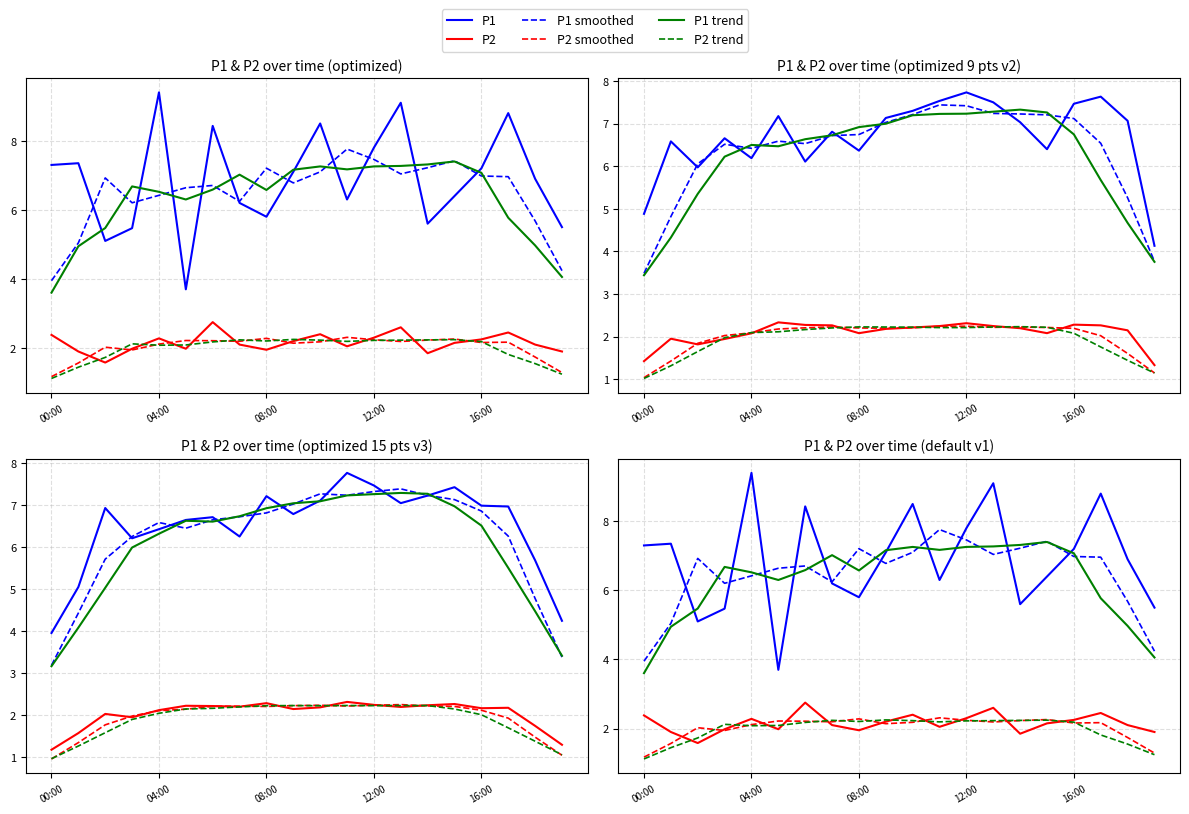

True or false: P2 trend has more than 2 points higher than both neighbors.

True